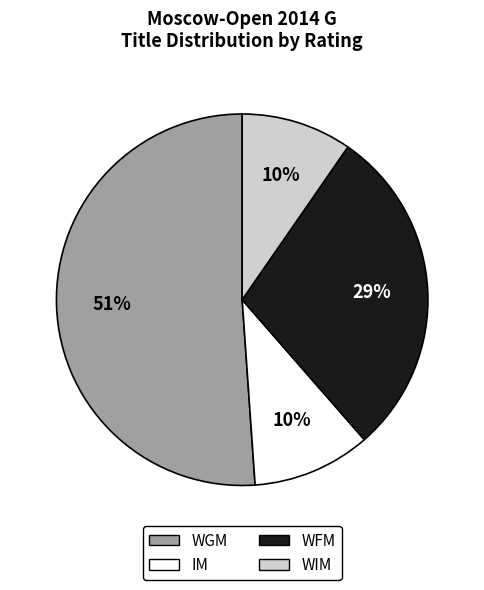

Is there any slice that represents more than half of the pie?

Yes